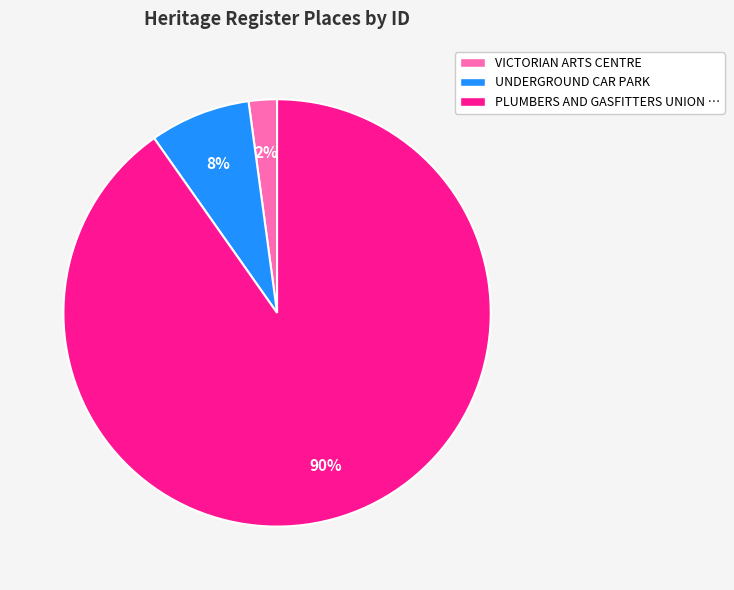

Does any single category account for the majority?

Yes